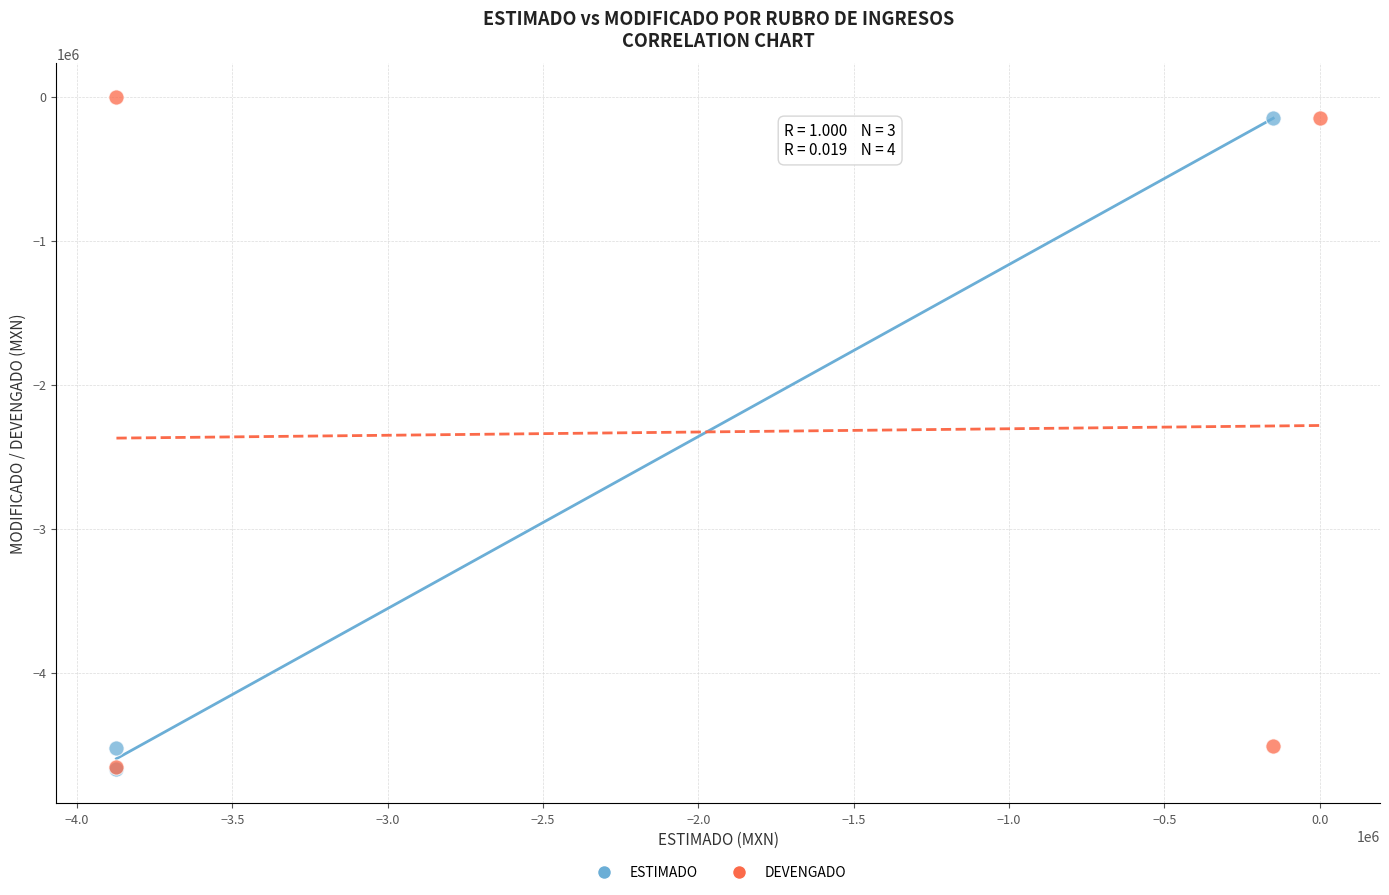

What are all the series names shown in the legend?

ESTIMADO, DEVENGADO